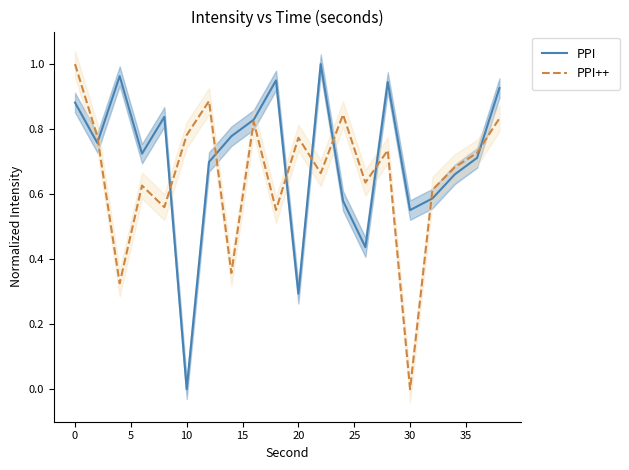

Rank the series at 30 from highest to lowest value.

PPI, PPI++